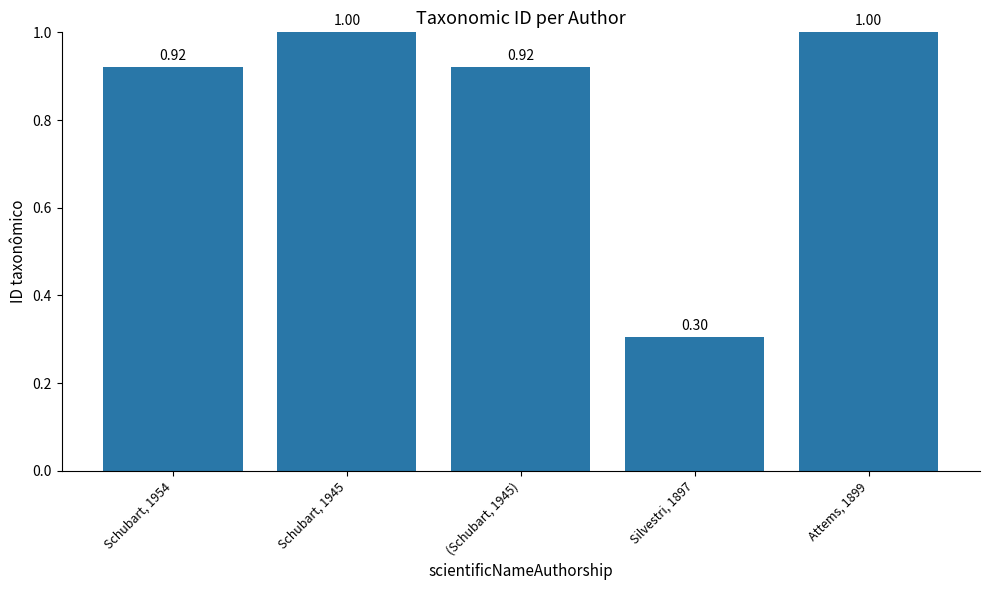

What is the smallest value displayed?

0.3